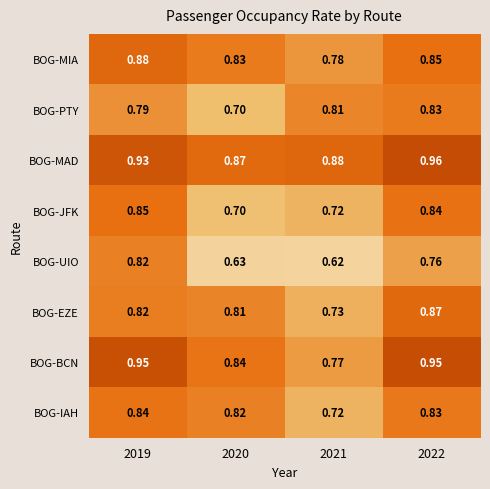

Rank the series by their maximum value, from lowest to highest.

BOG-UIO, BOG-PTY, BOG-IAH, BOG-JFK, BOG-EZE, BOG-MIA, BOG-BCN, BOG-MAD